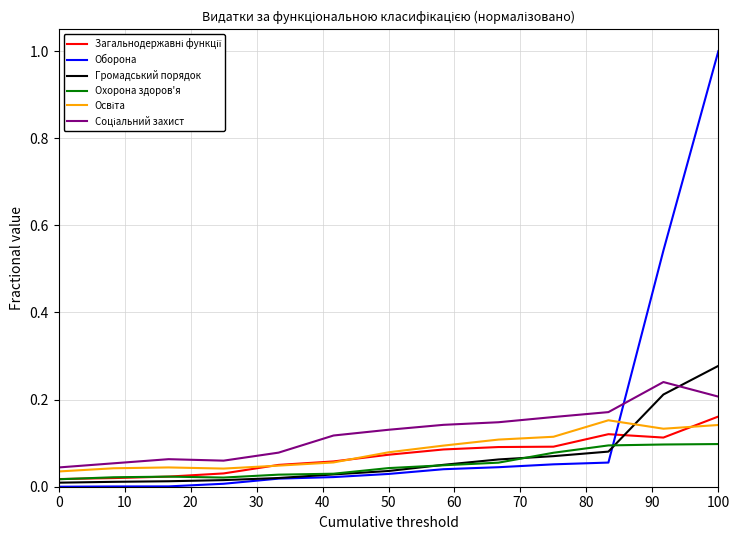

Which series has the widest spread of values?

Оборона